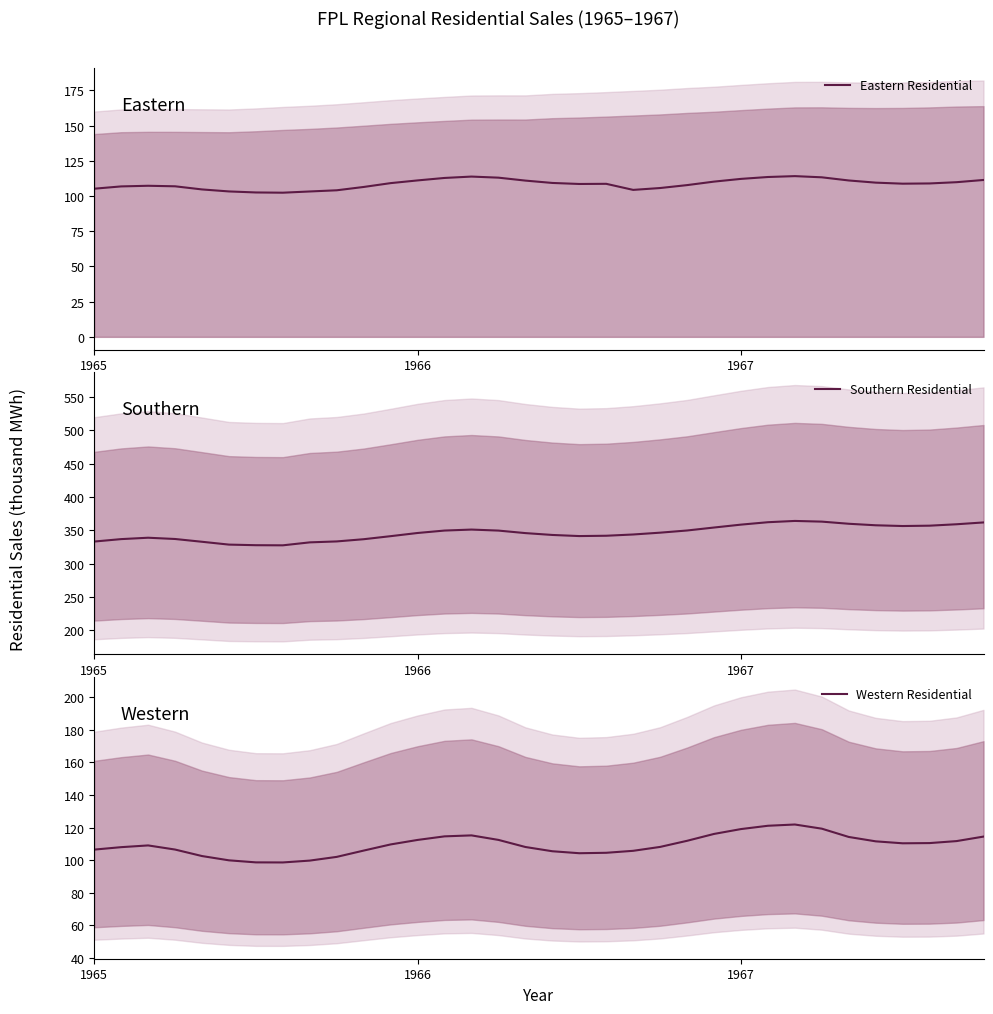

What are all the series names shown in the legend?

Eastern Residential, Southern Residential, Western Residential